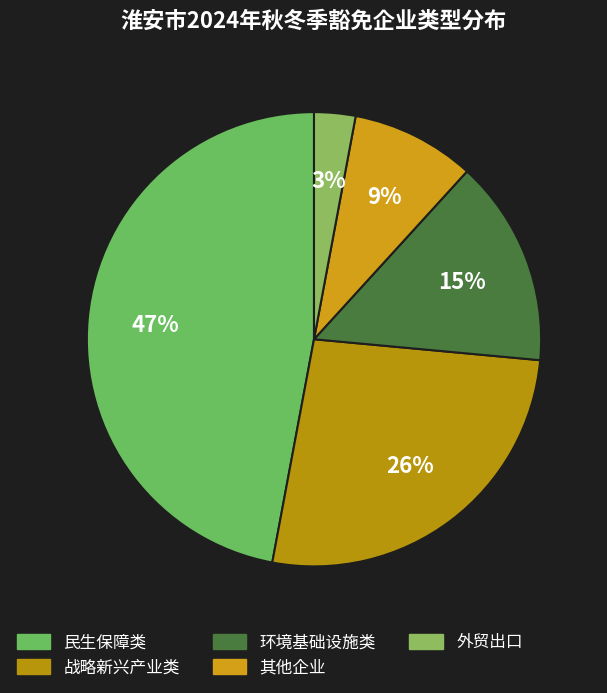

How many segments does this pie chart have?

5